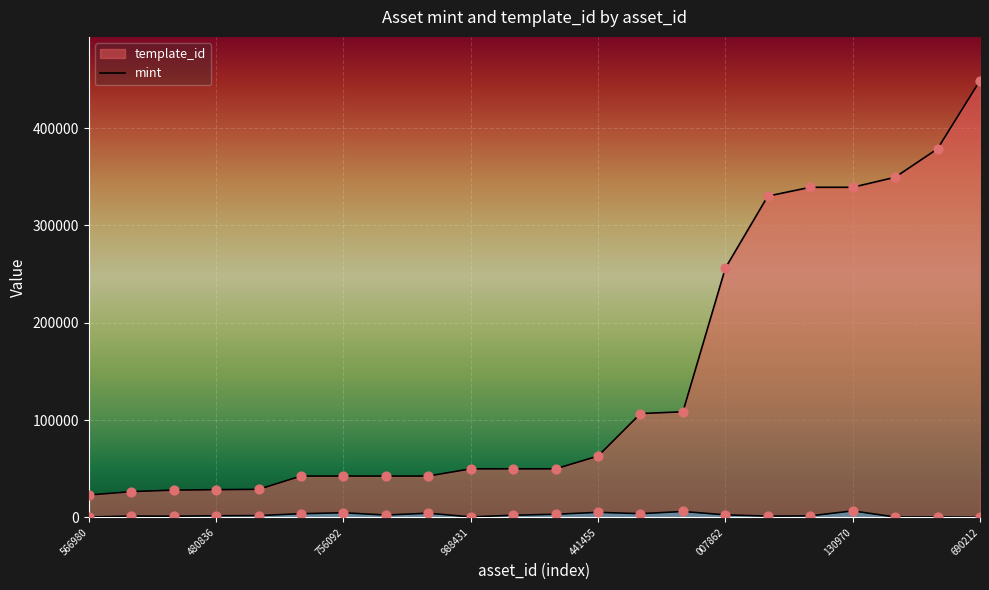

Which series has the largest total across all categories?

template_id